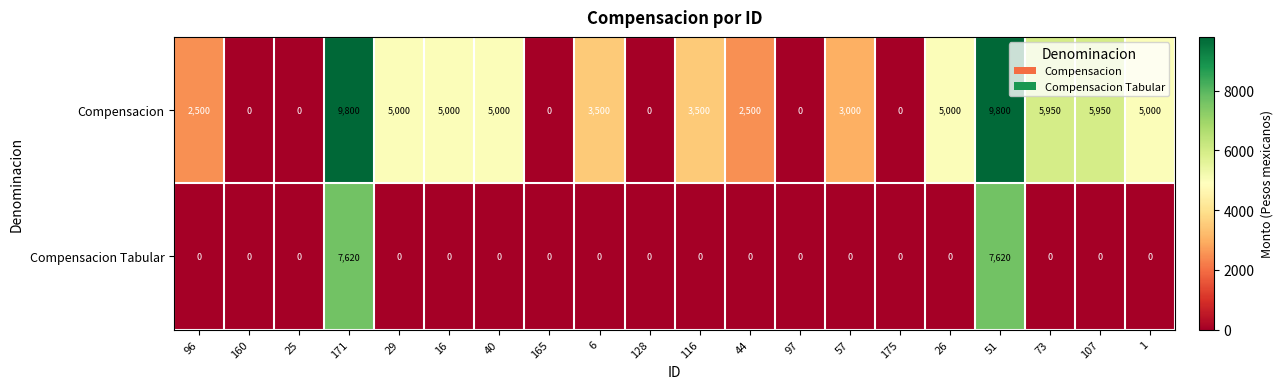

List the series in order of their peak value, lowest first.

Compensacion Tabular, Compensacion